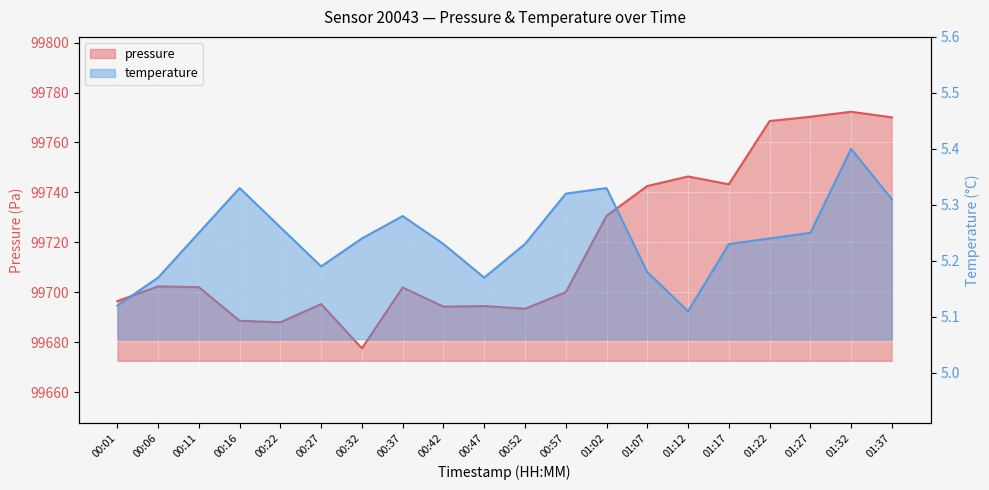

Which category has the lowest value in the temperature series?

01:12